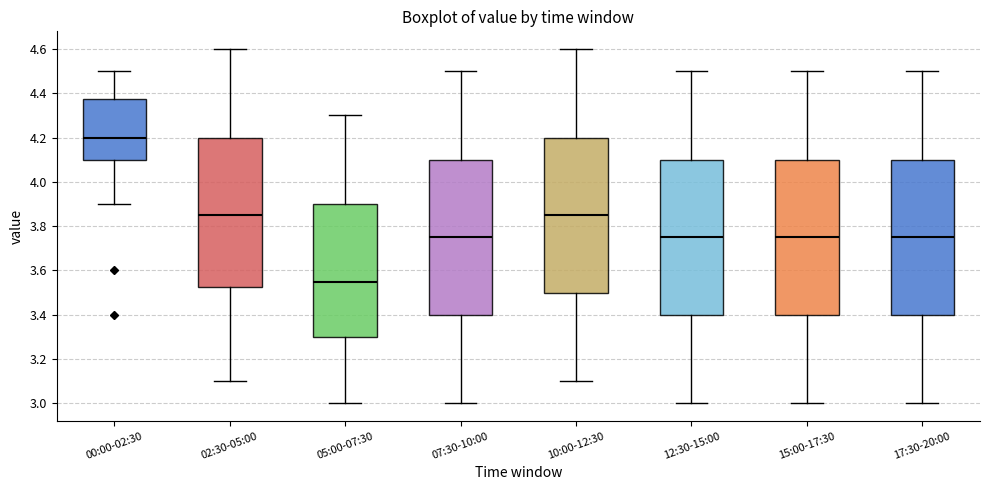

Which box's median line is the highest?

00:00-02:30